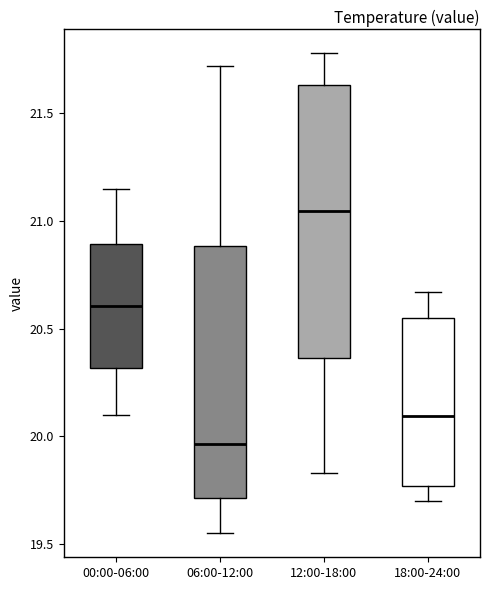

Reading left to right, read every box against the y-axis: the position of its median line, the range the box covers, and the ends of its whiskers. The values are not printed on the chart, so give them approximately, as read against the axis.

00:00-06:00: median 20.60, box 20.30 to 20.90, whiskers 20.10 to 21.15
06:00-12:00: median 19.95, box 19.70 to 20.90, whiskers 19.55 to 21.70
12:00-18:00: median 21.05, box 20.35 to 21.65, whiskers 19.85 to 21.80
18:00-24:00: median 20.10, box 19.75 to 20.55, whiskers 19.70 to 20.65